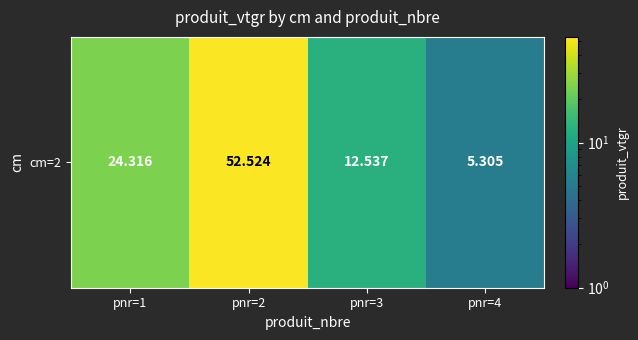

Where does the data first go above 24?

pnr=1